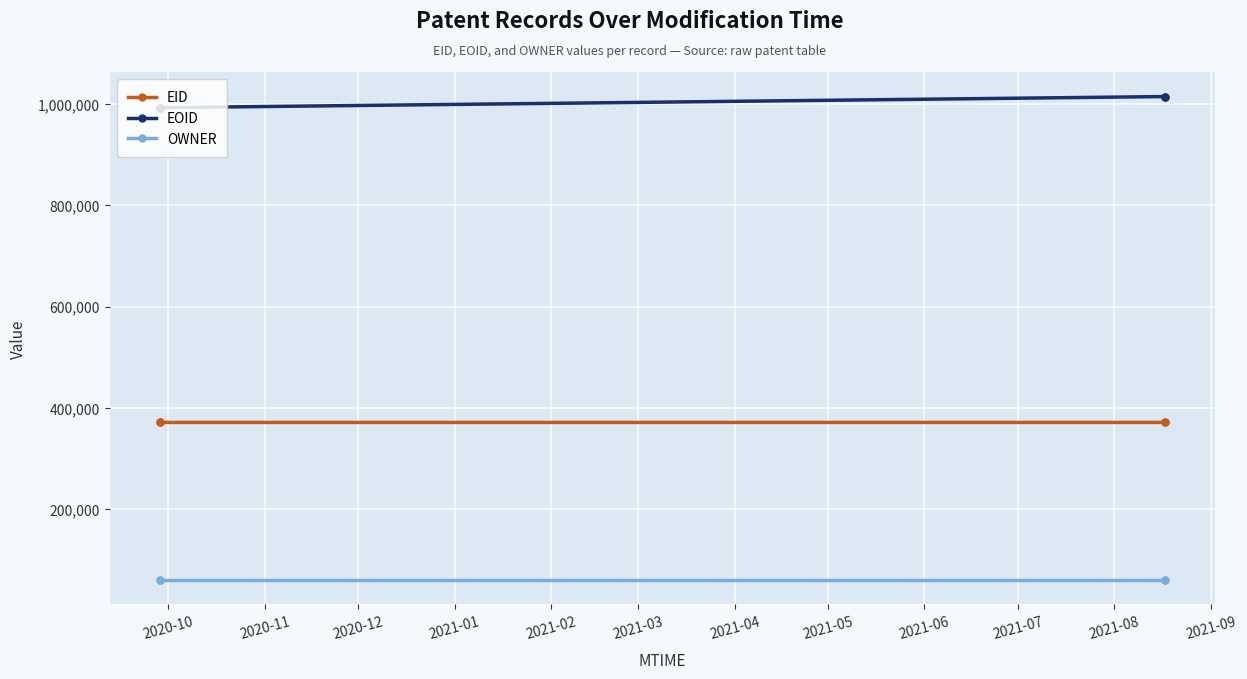

At how many categories does at least one series exceed 213351?

4